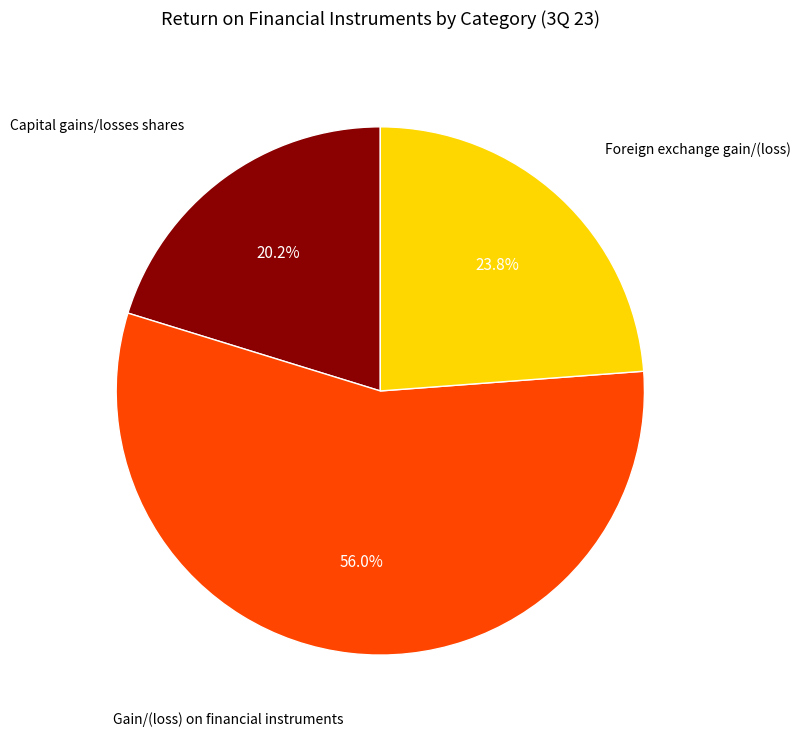

Which category has the smallest portion of the pie?

Capital gains/losses shares